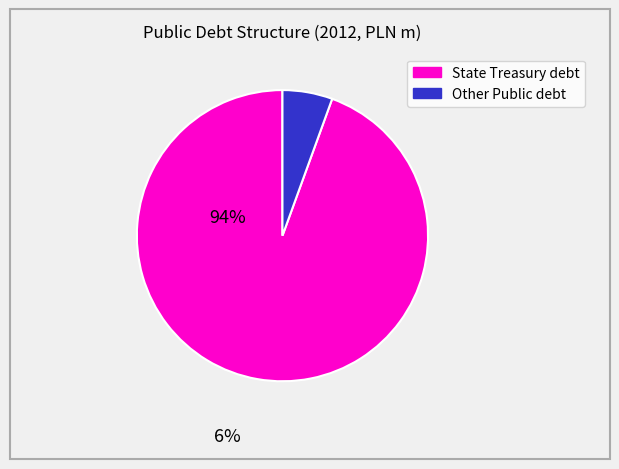

The Other Public debt slice represents 6% of the pie. True or false?

True